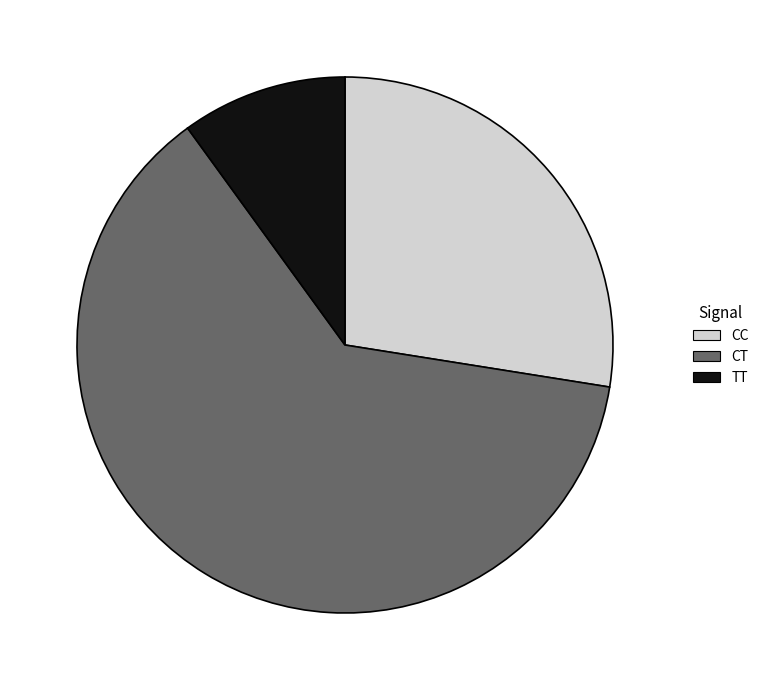

Do CC and CT together represent more than half of the pie?

Yes